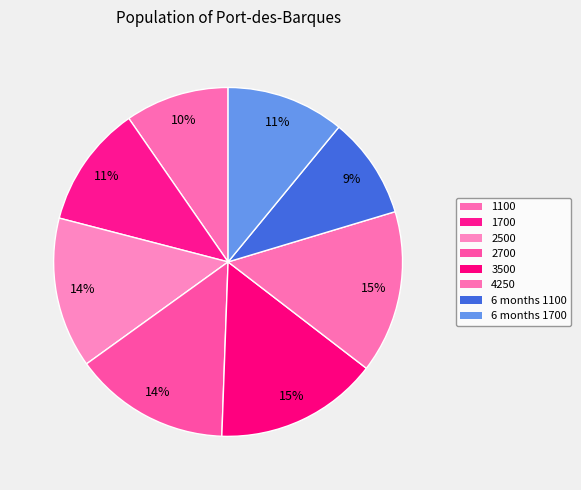

Is it true that 4250 is 2% of the pie?

False